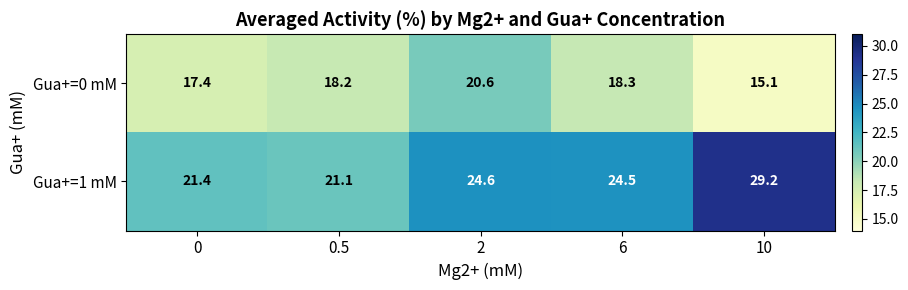

What is the difference between the Gua+=0 mM values at 10 and 0?

2.3